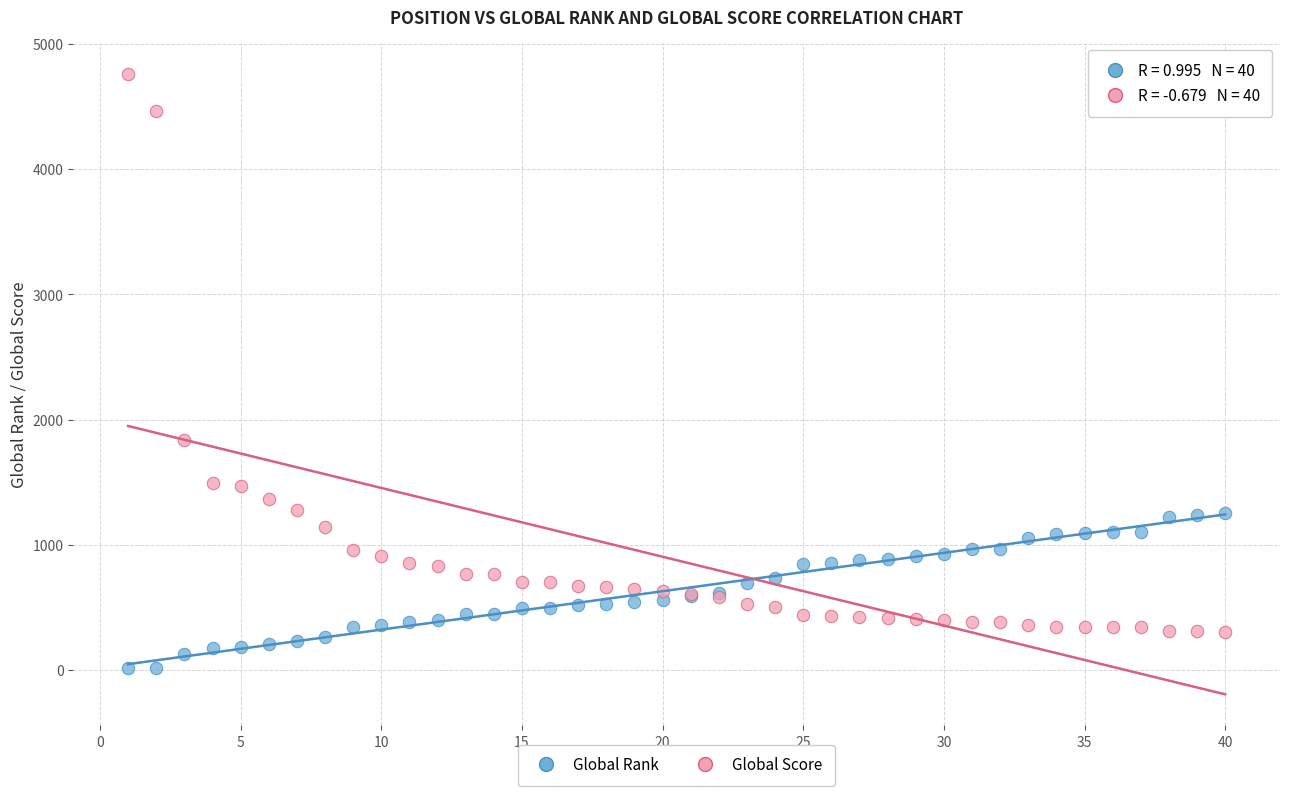

In the Global Score series, what Y value is closest to 2534?

1841